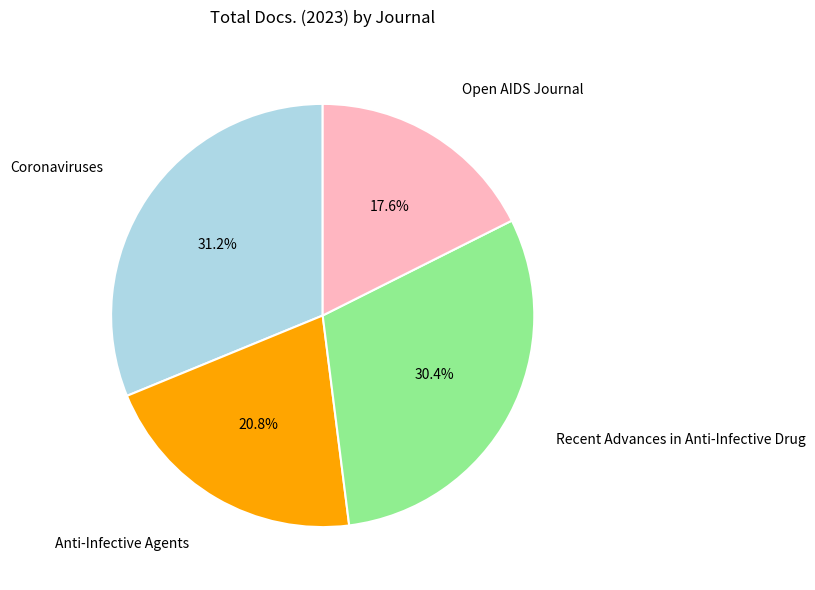

To the nearest percent, what is the combined percentage of Coronaviruses and Recent Advances in Anti-Infective Drug?

62%